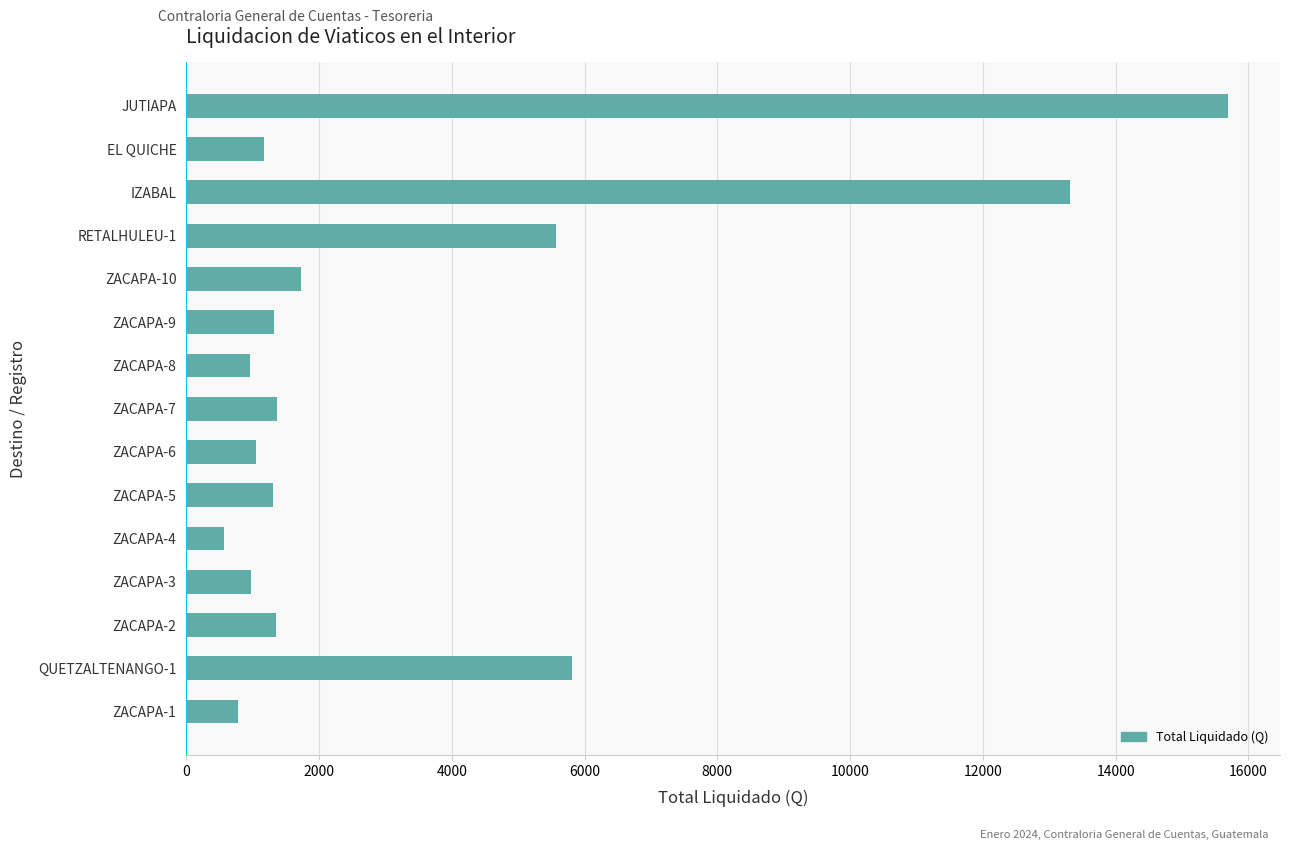

What is the smallest value displayed?

570.0